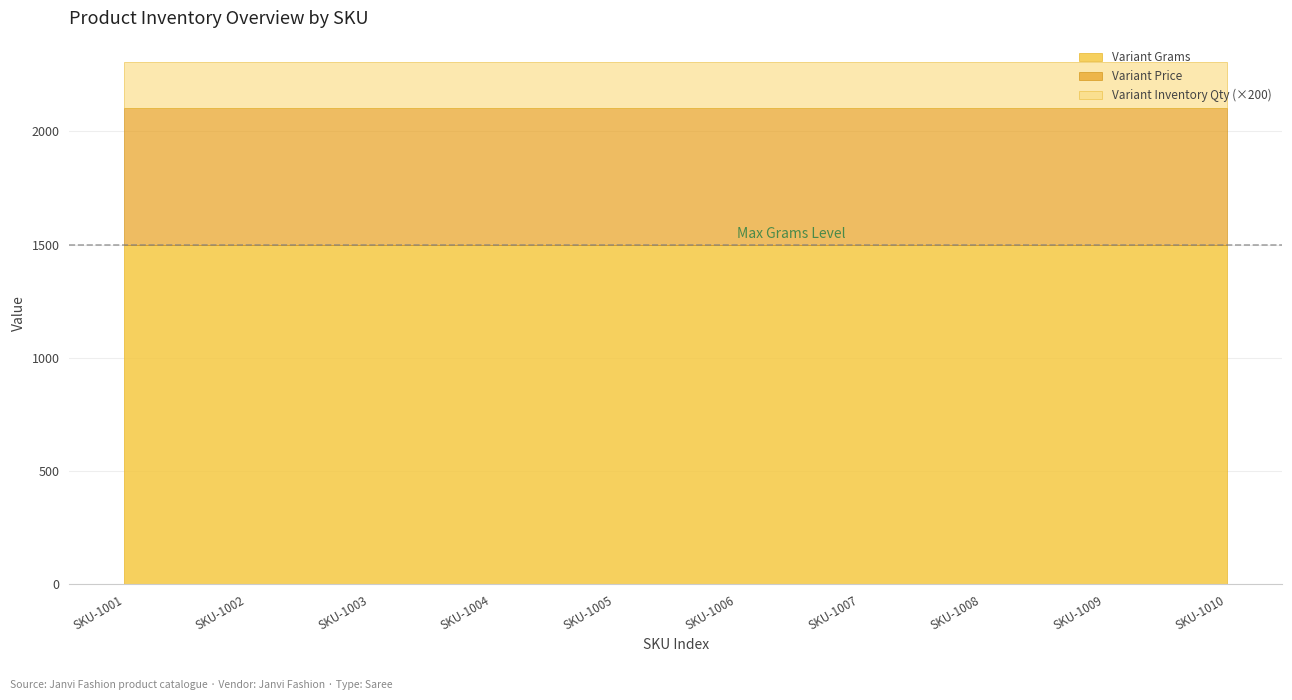

Is it true that Variant Grams equals 1500.0 at SKU-1004?

True